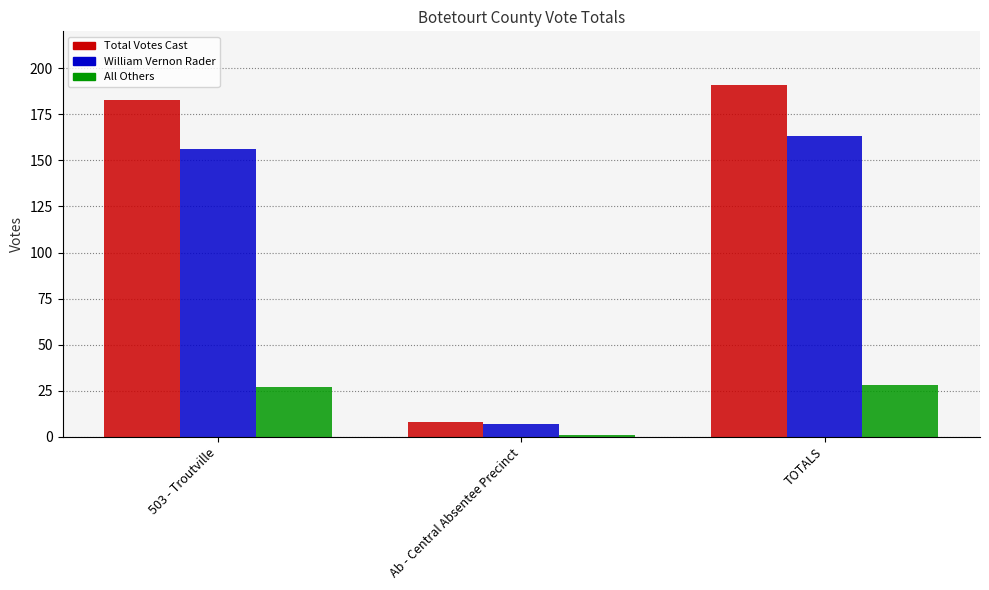

What is the difference between the maximum and minimum values in the William Vernon Rader series?

156